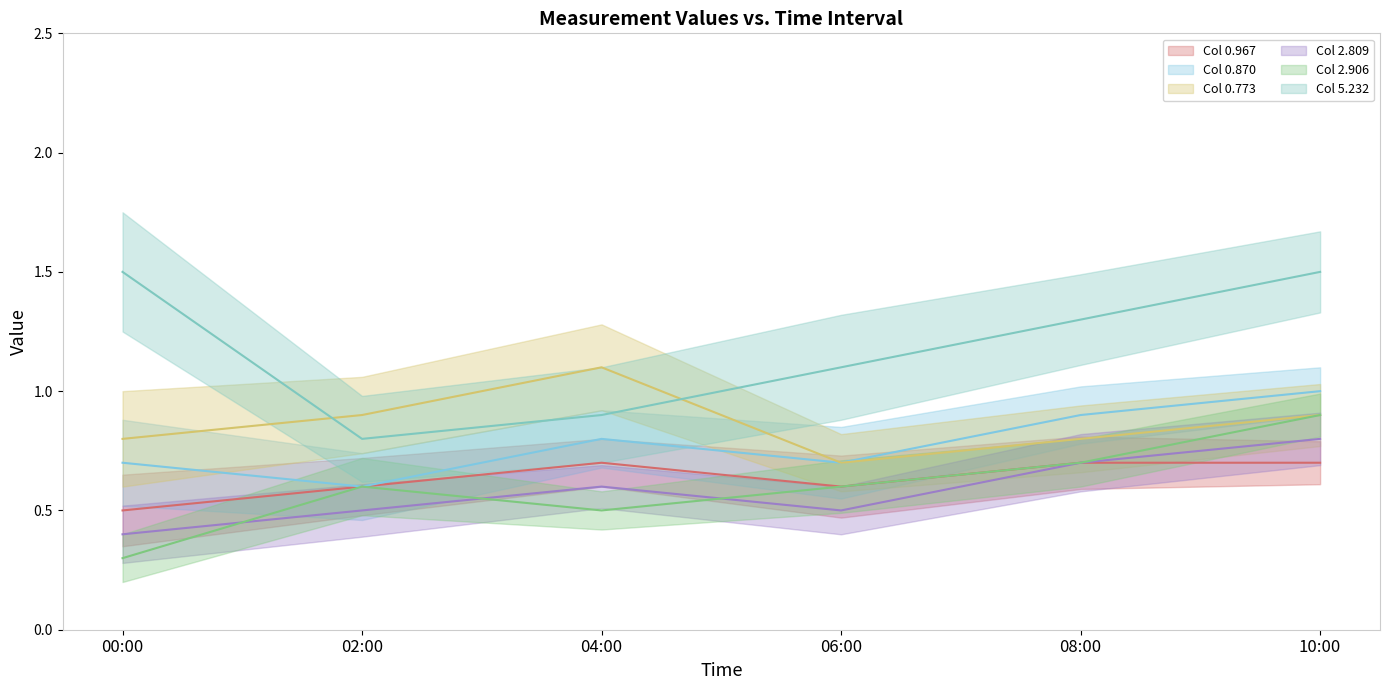

Between 00:00 and 02:00, which is larger?

02:00